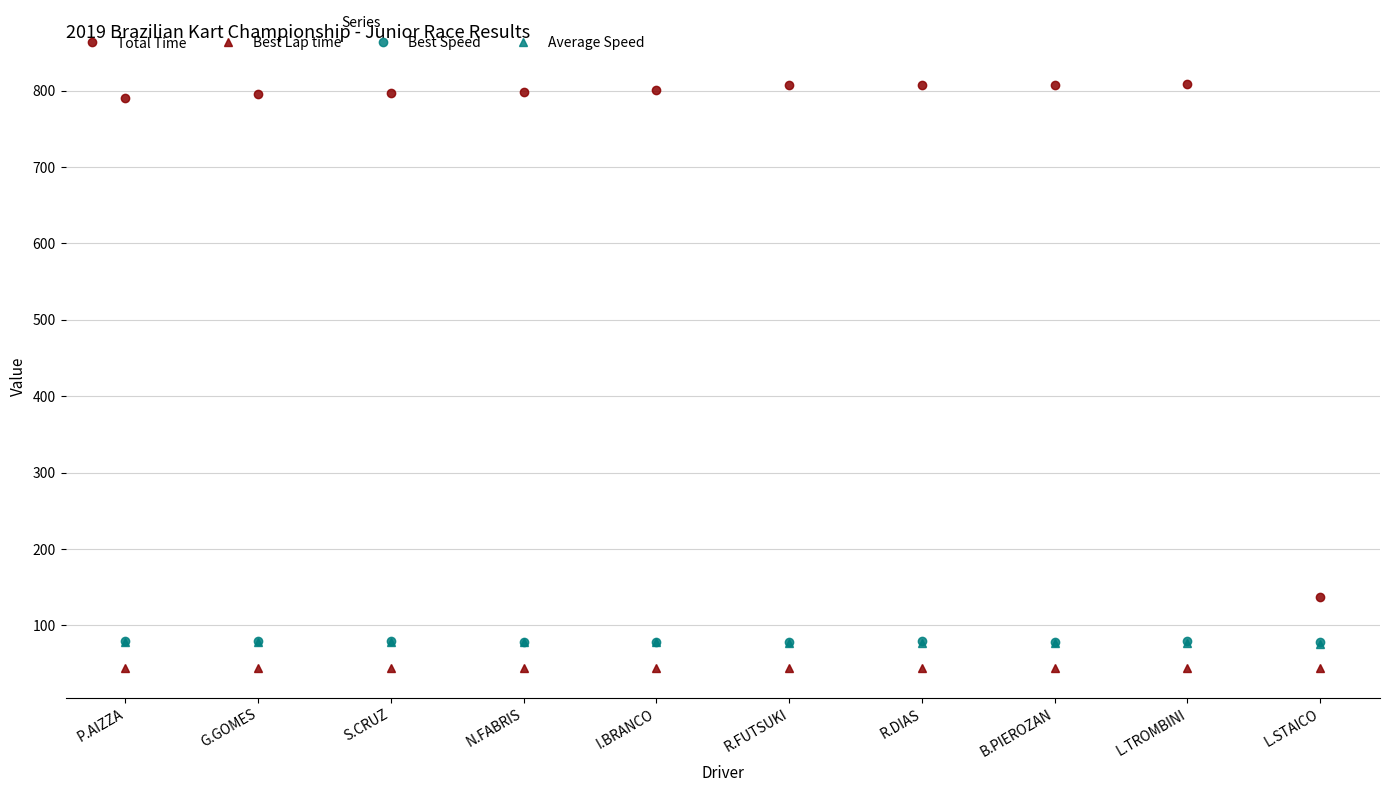

True or false: Best Speed and Total Time cross at least once.

False